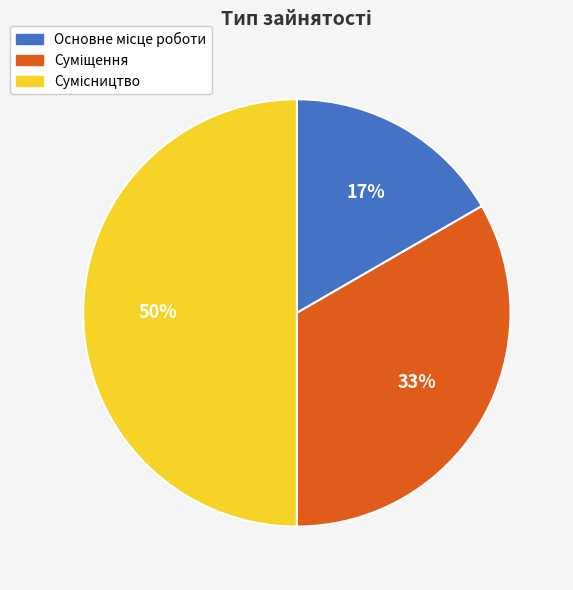

To the nearest percent, what is the difference between the largest and smallest slice percentages?

33%